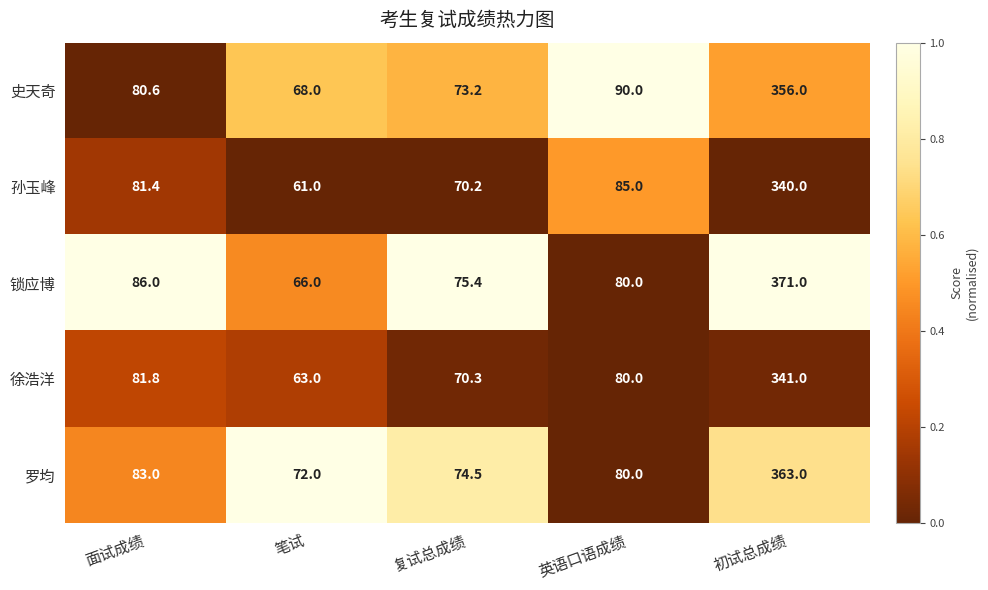

At which label is 罗均 closest to 217?

面试成绩